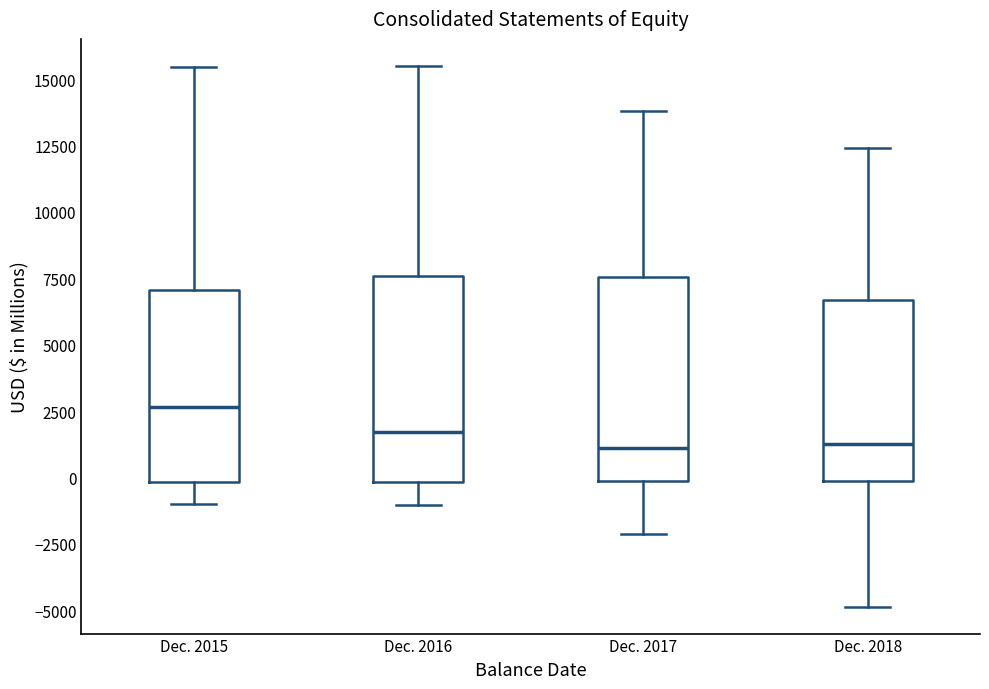

Where is the lower edge of the box for Dec. 2018 on the y-axis? The values are not printed on the chart, so give them approximately, as read against the axis.

0